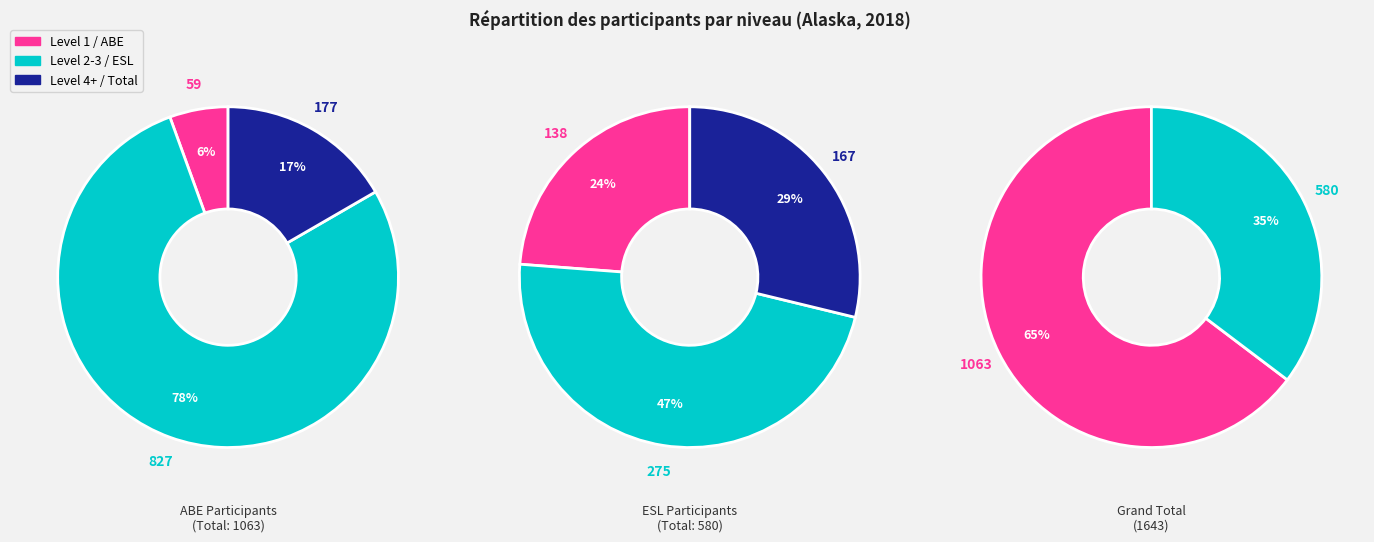

True or false: Level 1 accounts for 6% of the total.

True